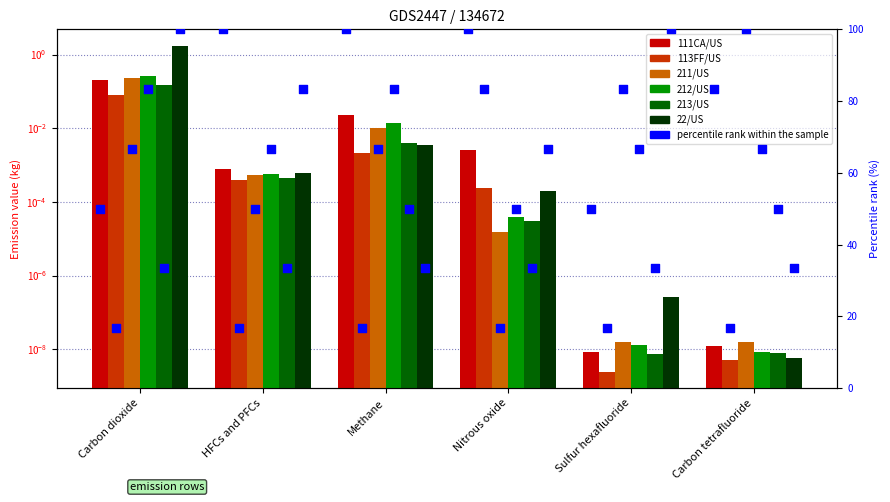

At which category is the sum across all series the highest?

Carbon dioxide